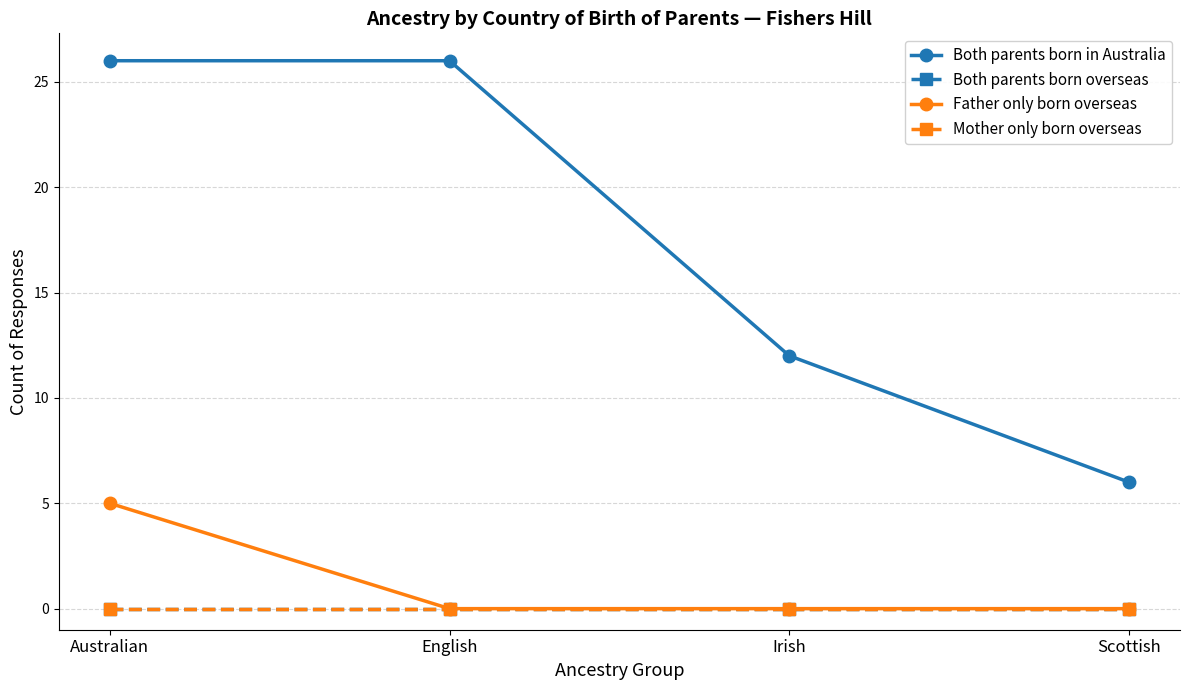

Is the value of Mother only born overseas at Irish greater than the value of Both parents born in Australia at English?

No